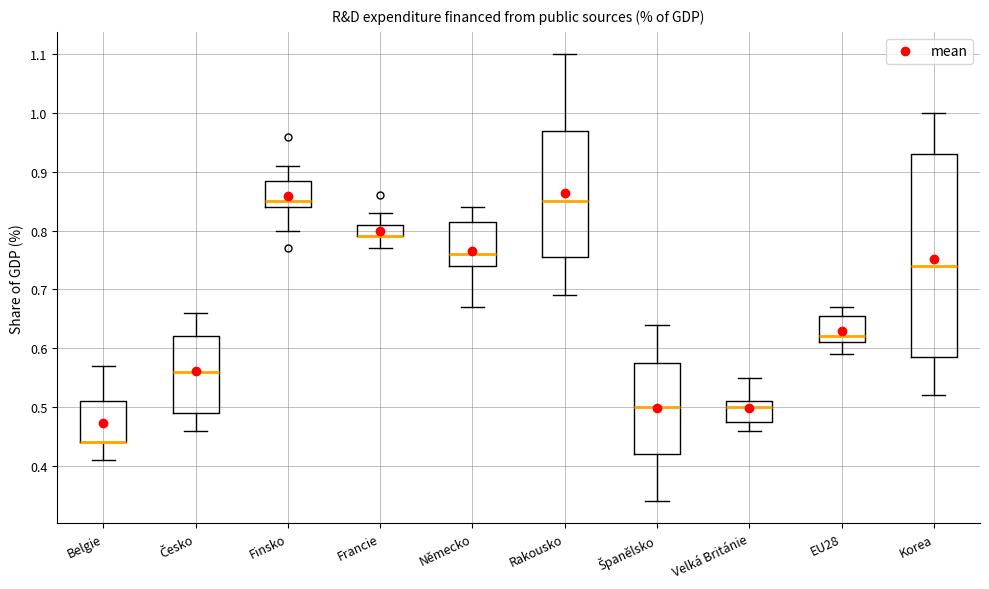

Reading left to right, transcribe this box plot: for each box, give where its median line is, the range the box spans, and where its two whiskers end, as read against the y-axis. The values are not printed on the chart, so give them approximately, as read against the axis.

Belgie: median 0.44 (drawn on the box's lower edge), box 0.44 to 0.51, whiskers 0.41 to 0.57
Česko: median 0.56, box 0.49 to 0.62, whiskers 0.46 to 0.66
Finsko: median 0.85, box 0.84 to 0.89, whiskers 0.80 to 0.91
Francie: median 0.79 (drawn on the box's lower edge), box 0.79 to 0.81, whiskers 0.77 to 0.83
Německo: median 0.76, box 0.74 to 0.82, whiskers 0.67 to 0.84
Rakousko: median 0.85, box 0.76 to 0.97, whiskers 0.69 to 1.10
Španělsko: median 0.50, box 0.42 to 0.58, whiskers 0.34 to 0.64
Velká Británie: median 0.50, box 0.48 to 0.51, whiskers 0.46 to 0.55
EU28: median 0.62, box 0.61 to 0.66, whiskers 0.59 to 0.67
Korea: median 0.74, box 0.59 to 0.93, whiskers 0.52 to 1.00